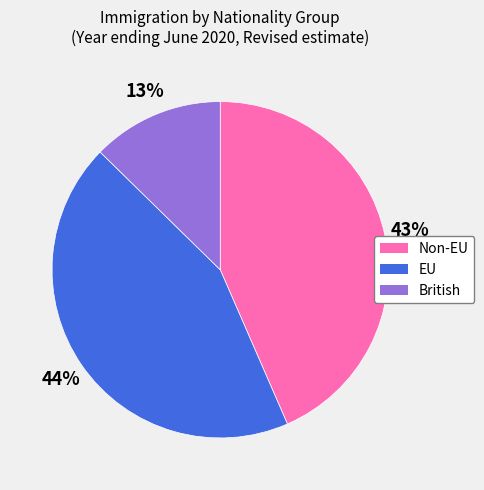

Is there a majority slice in this chart?

No